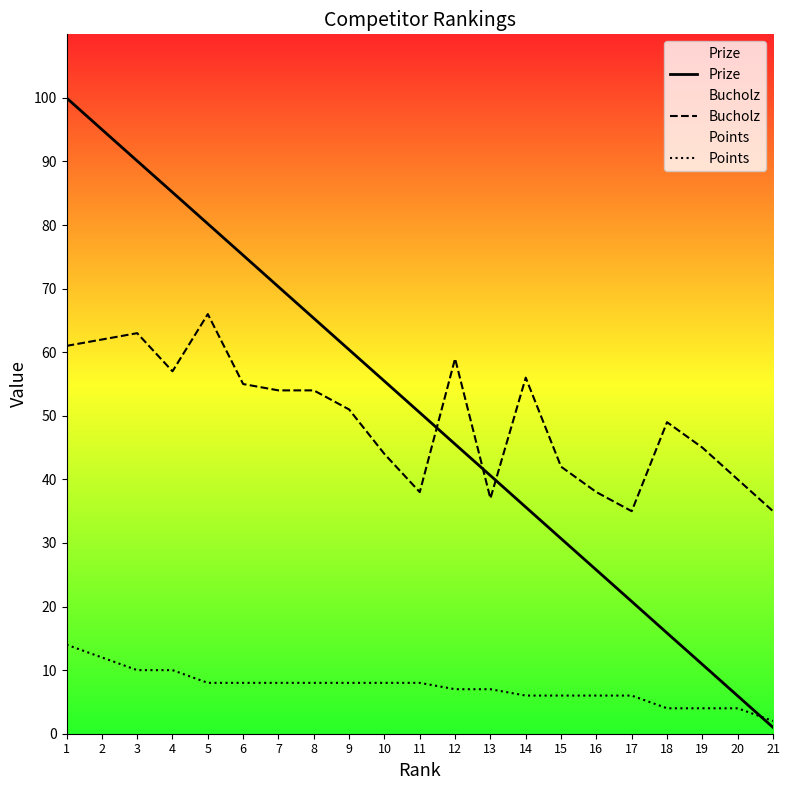

At which label does Prize first exceed 50?

1